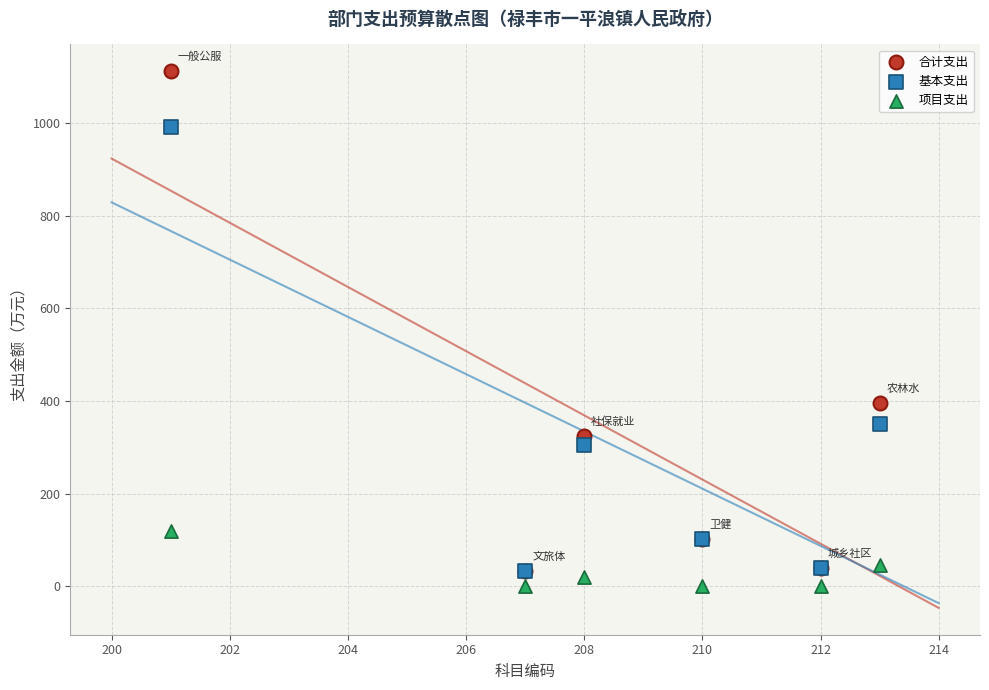

Across all series, what Y value is closest to 556?

396.5